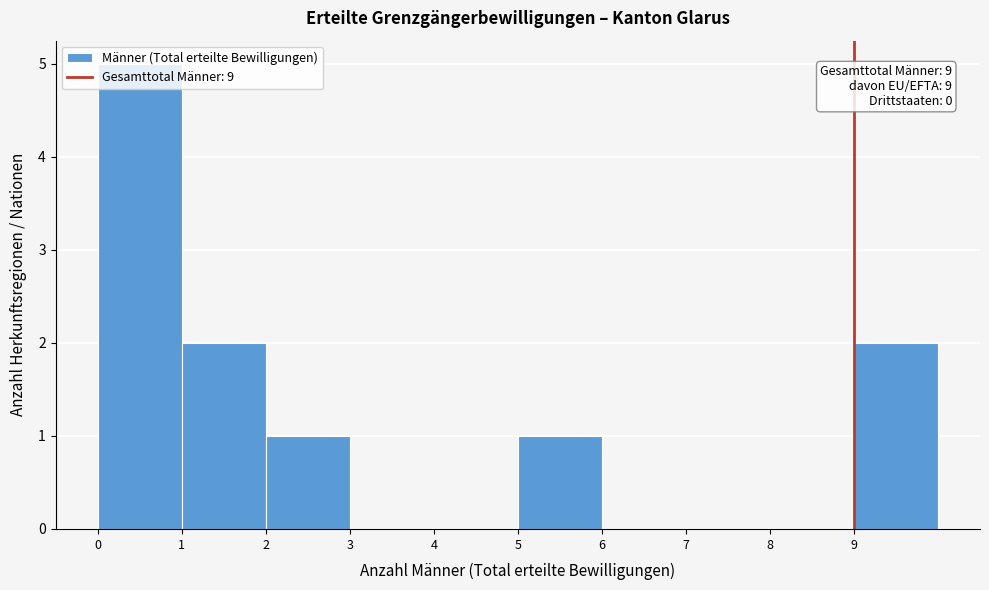

Over which range of the x-axis is the bar tallest?

0 to 1